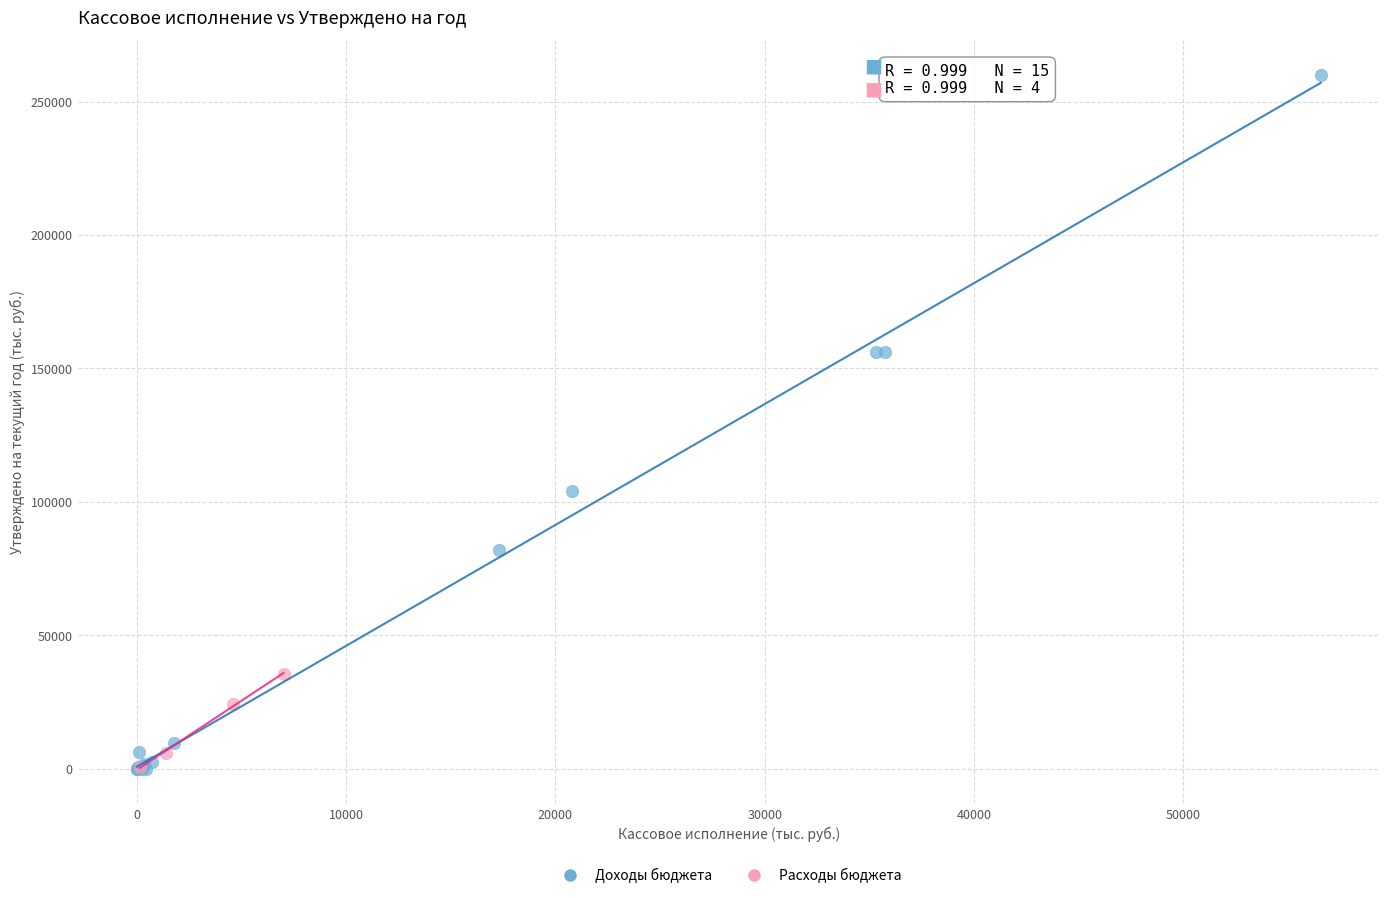

Which series has the largest Y range (max minus min)?

Доходы бюджета